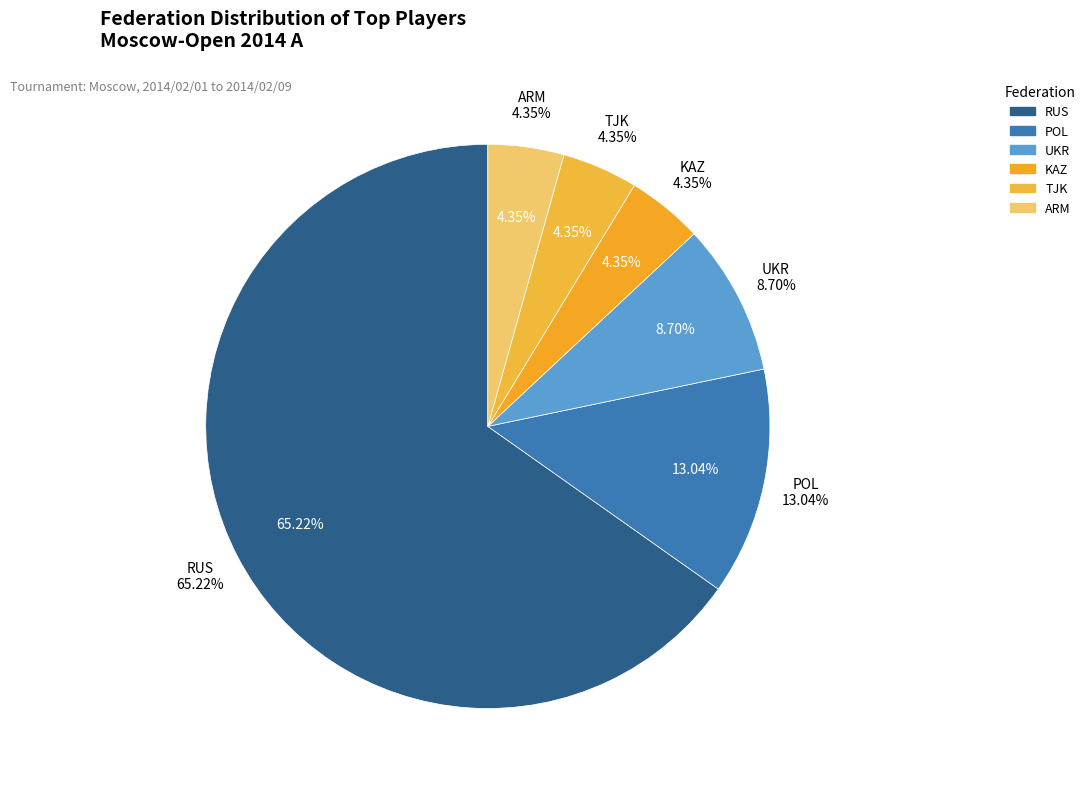

Count the number of slices in the pie.

3